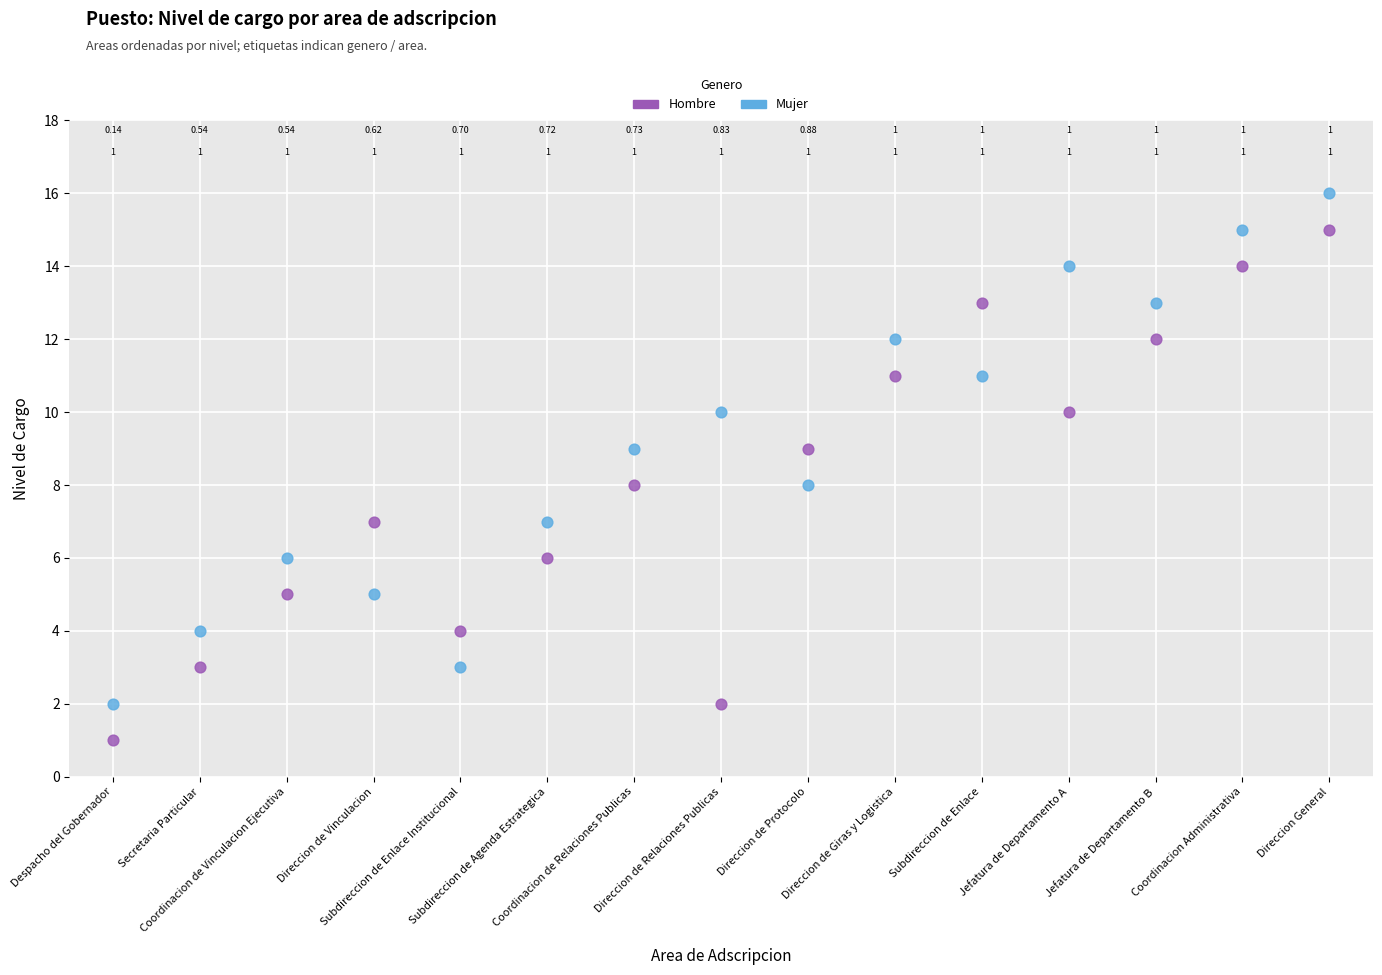

Which series contains the lowest Y value?

Hombre